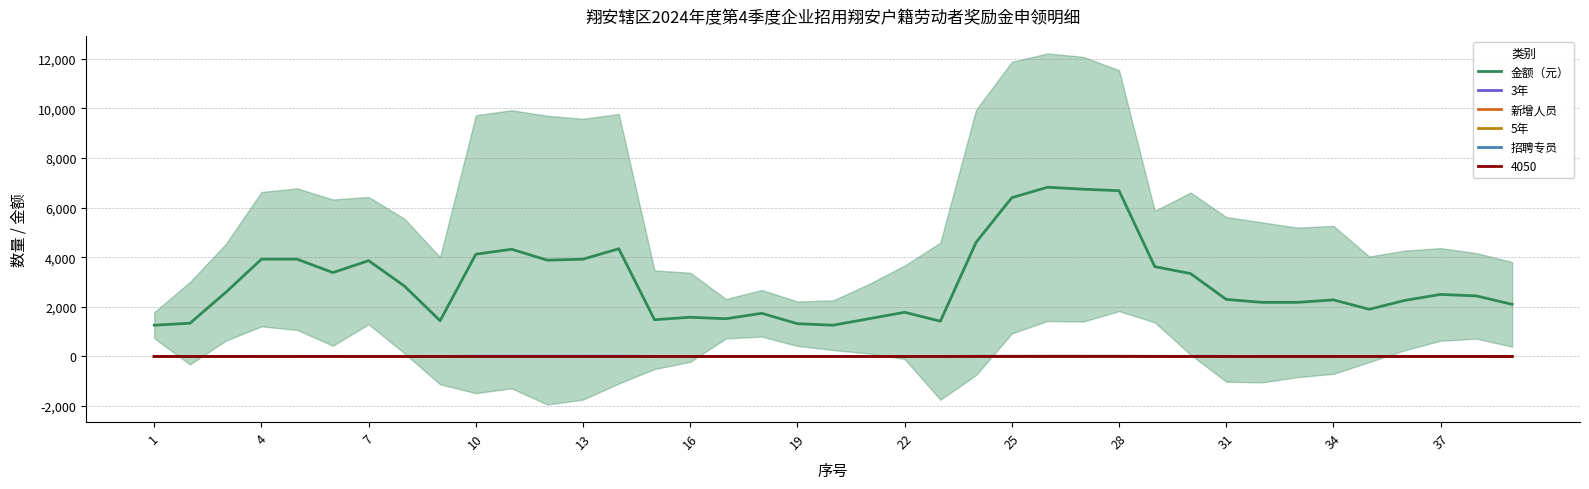

What is the approximate value of 新增人员 at 35?

1.8